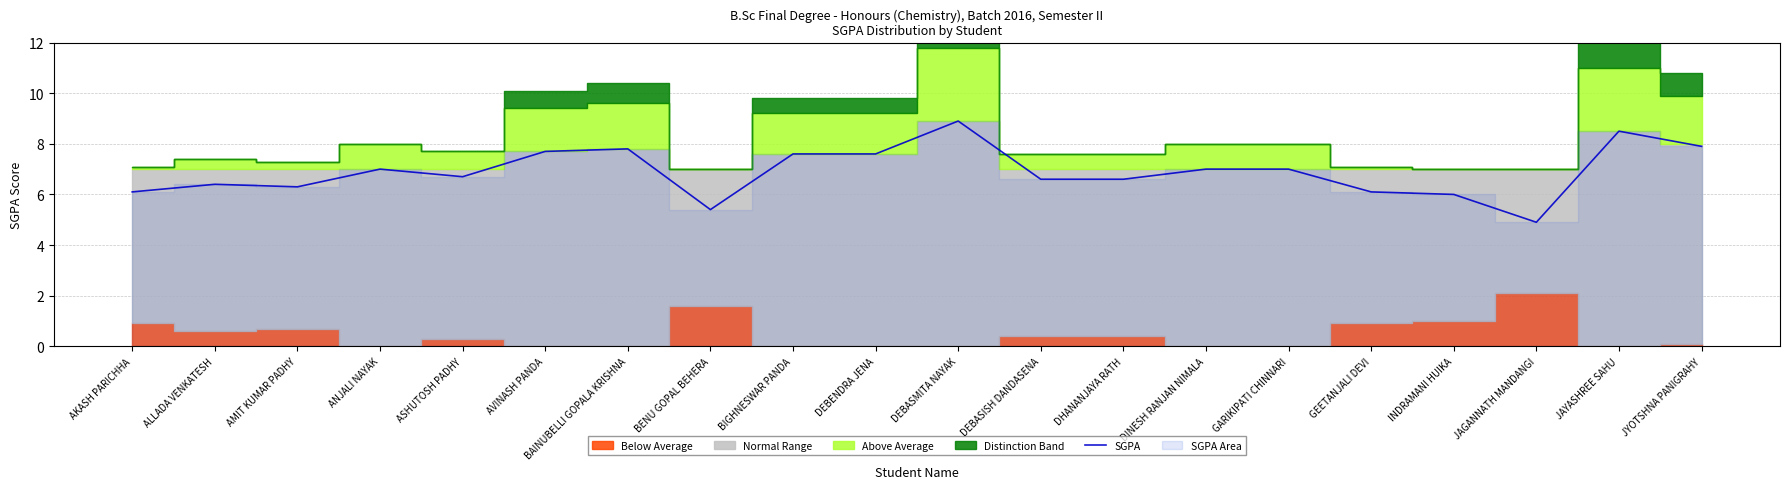

What is the maximum value shown in the chart?

8.9